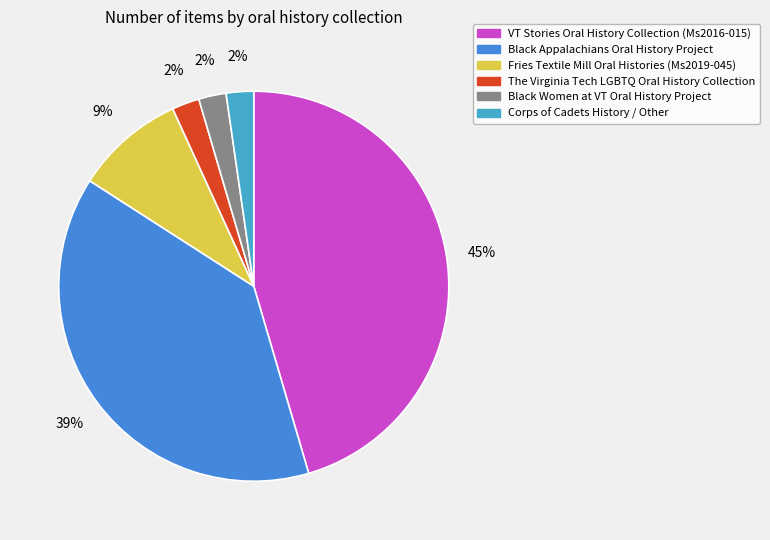

Do Corps of Cadets History / Other and Black Women at VT Oral History Project together represent more than half of the pie?

No